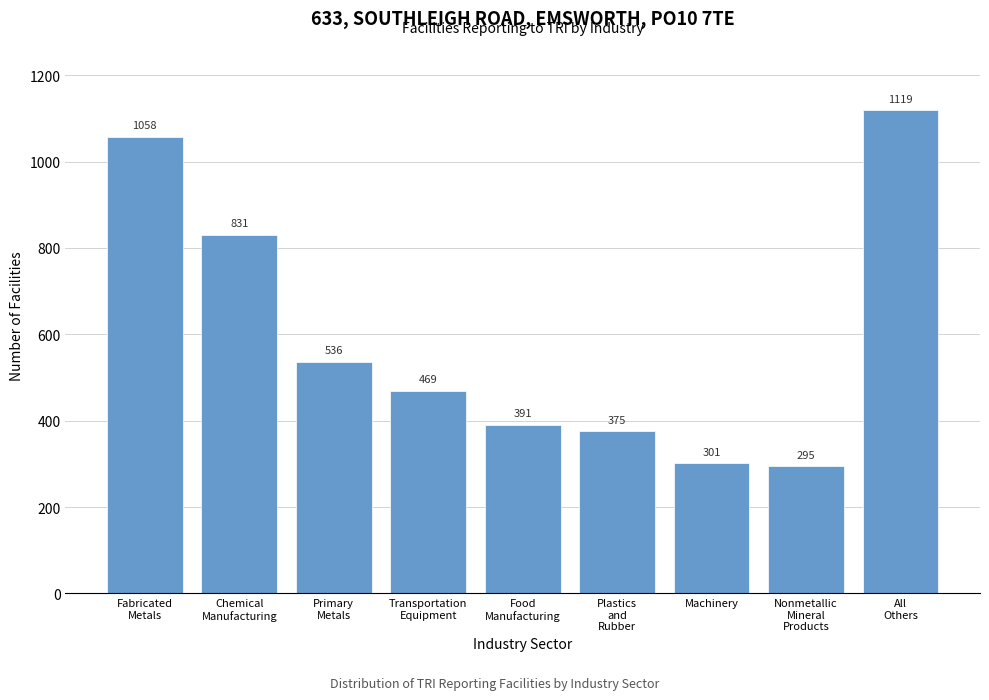

Reading left to right, list all the values displayed in this chart.

1058	831	536	469	391	375	301	295	1119